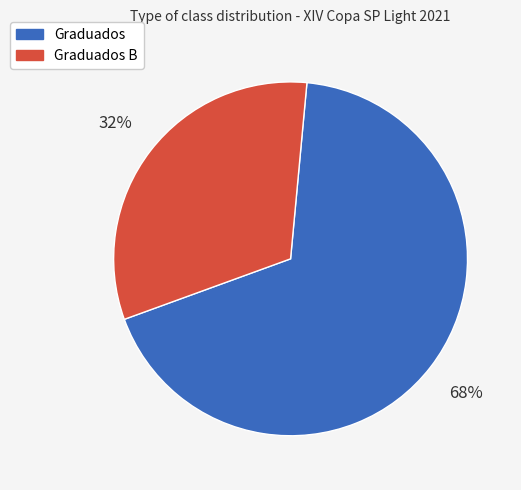

Is there a majority slice in this chart?

Yes